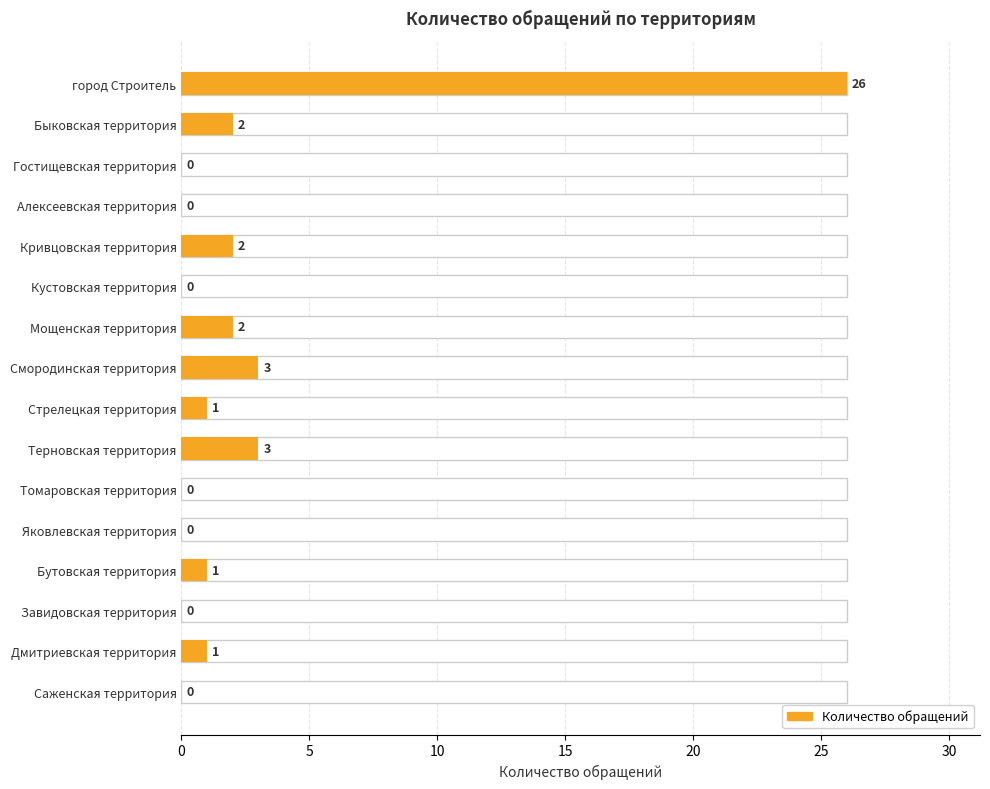

Count the number of values greater than 1.

6